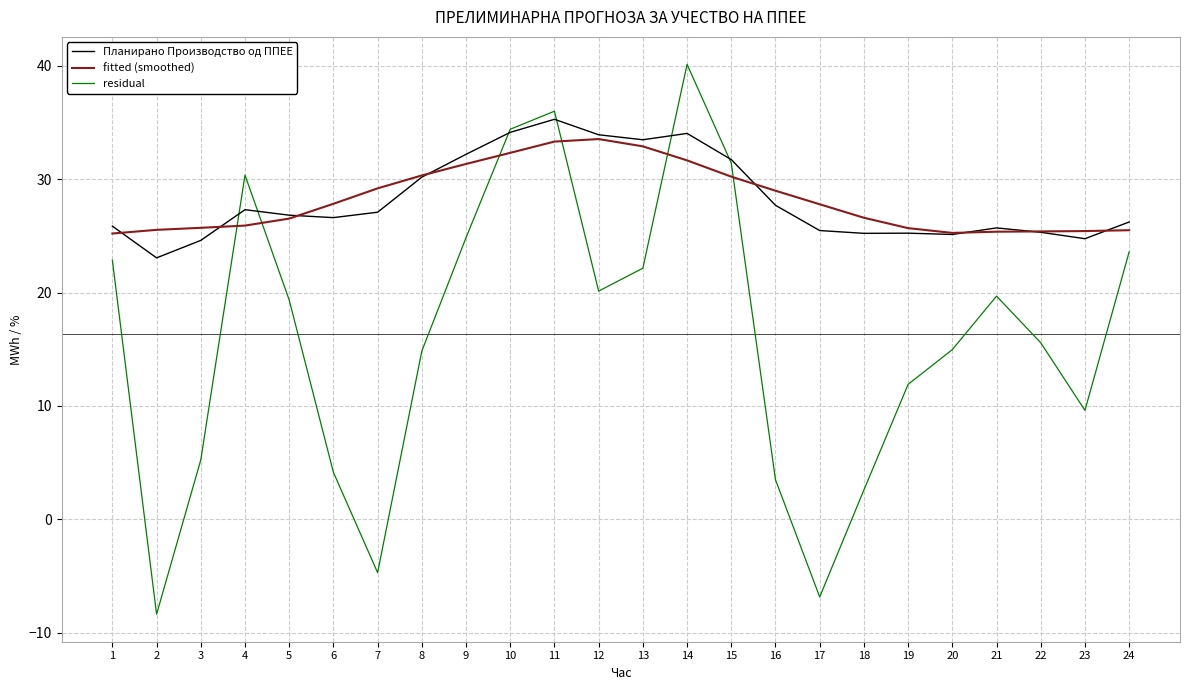

Where is the first local minimum for residual?

2